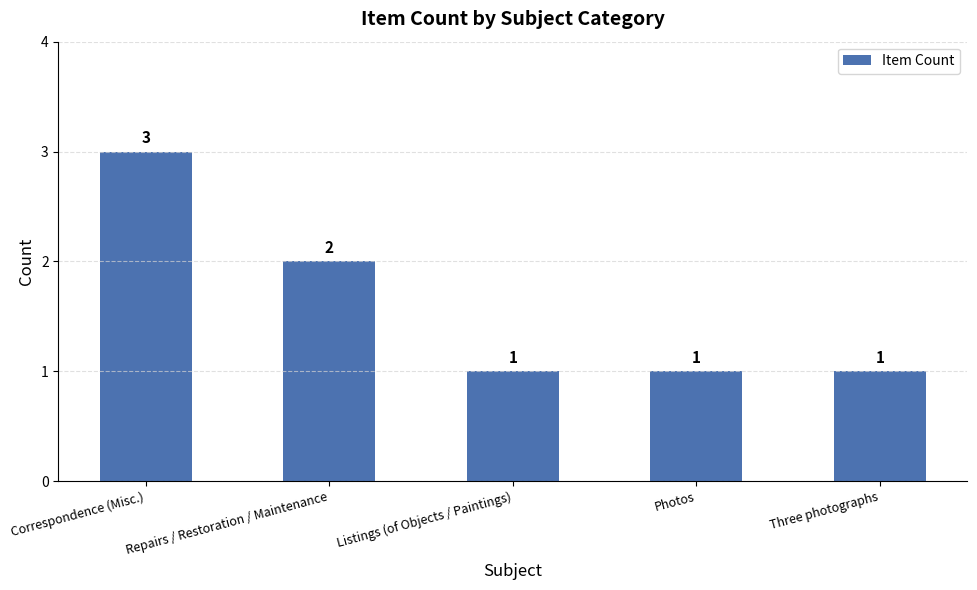

Count the values in the range 1 to 2.

4